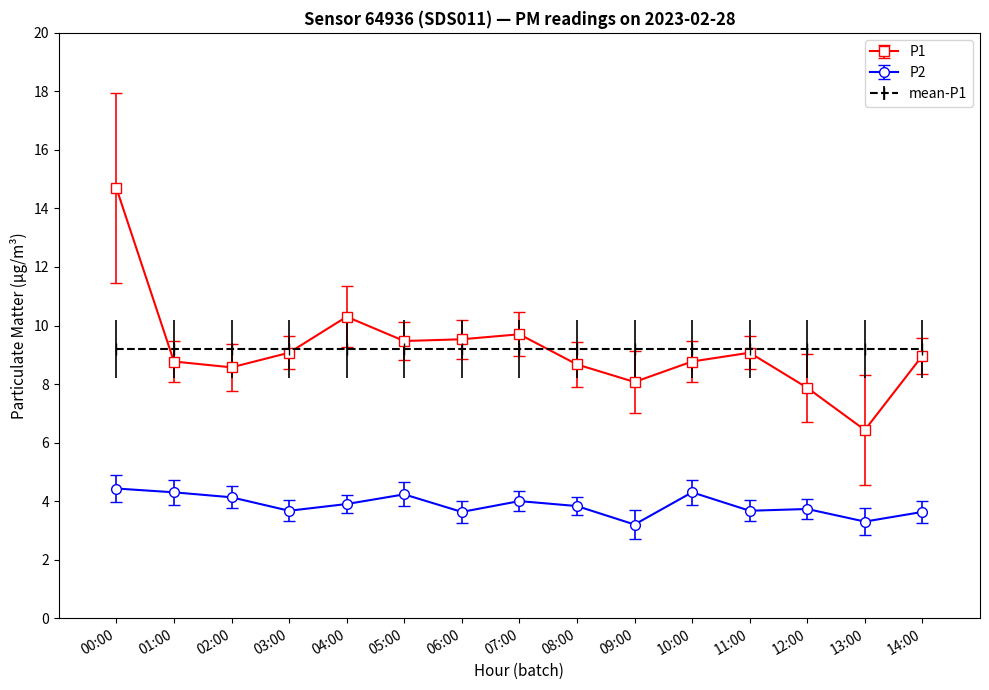

The P1 series shows 2.5 at 03:00. True or false?

False